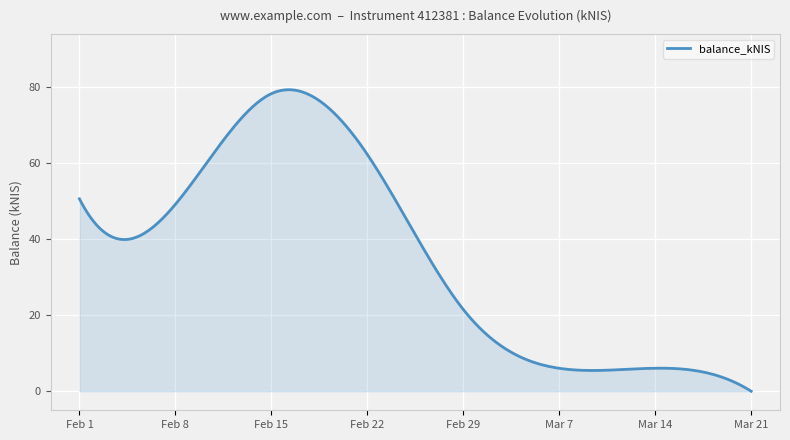

What is the greatest value displayed?

79.2